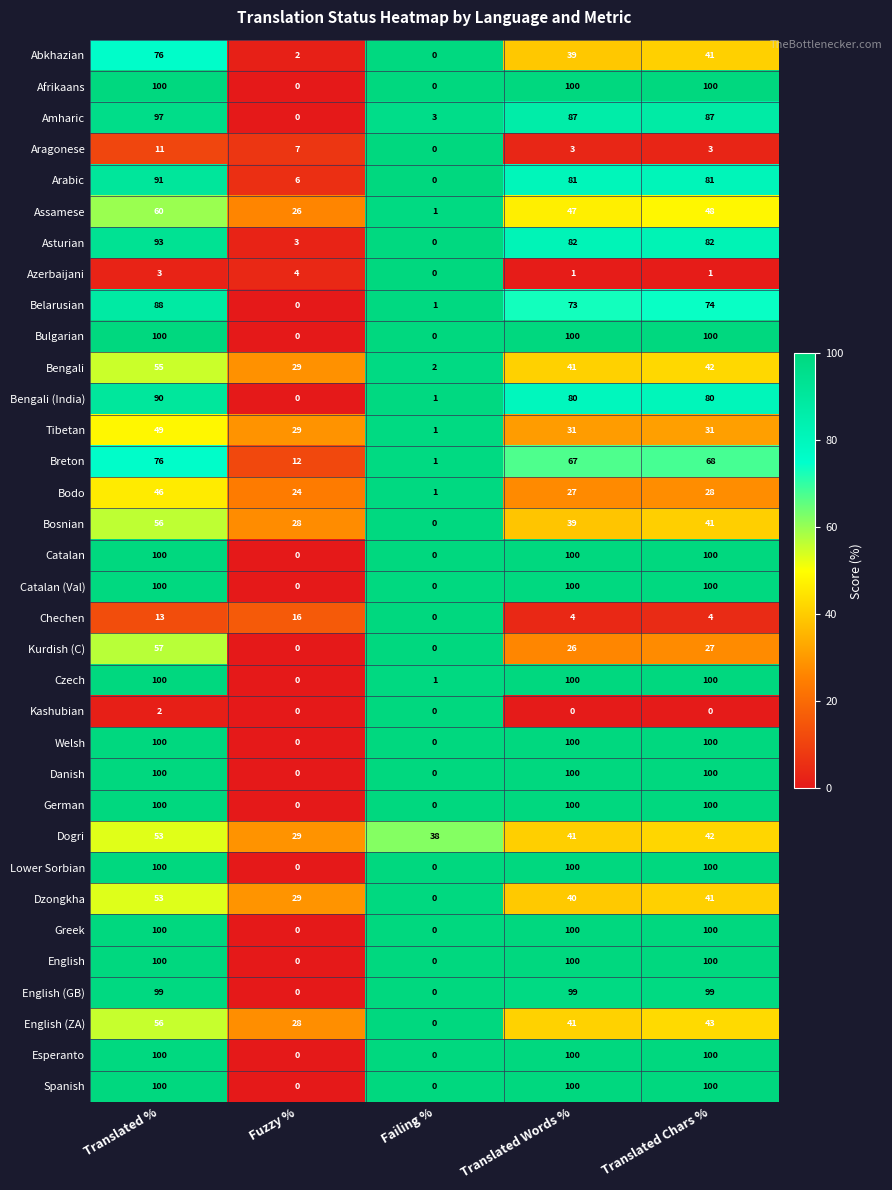

At which label does Chechen first exceed 4?

Translated %